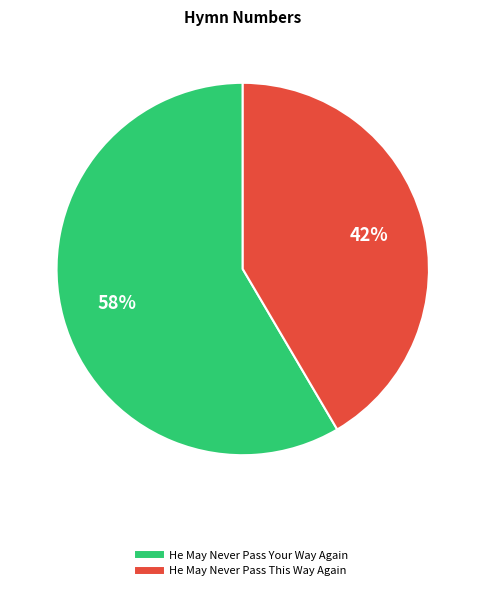

Rank the categories by value from highest to lowest.

He May Never Pass Your Way Again, He May Never Pass This Way Again